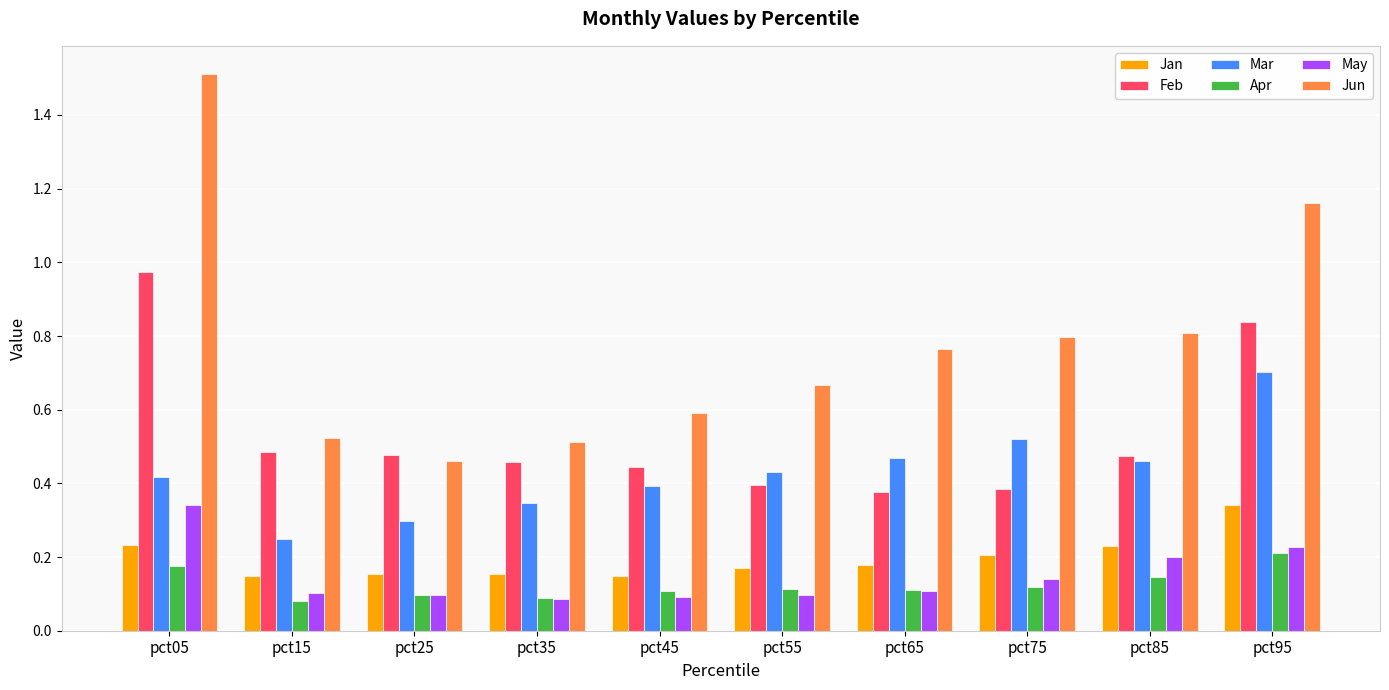

What is the sum of all Apr values?

1.3